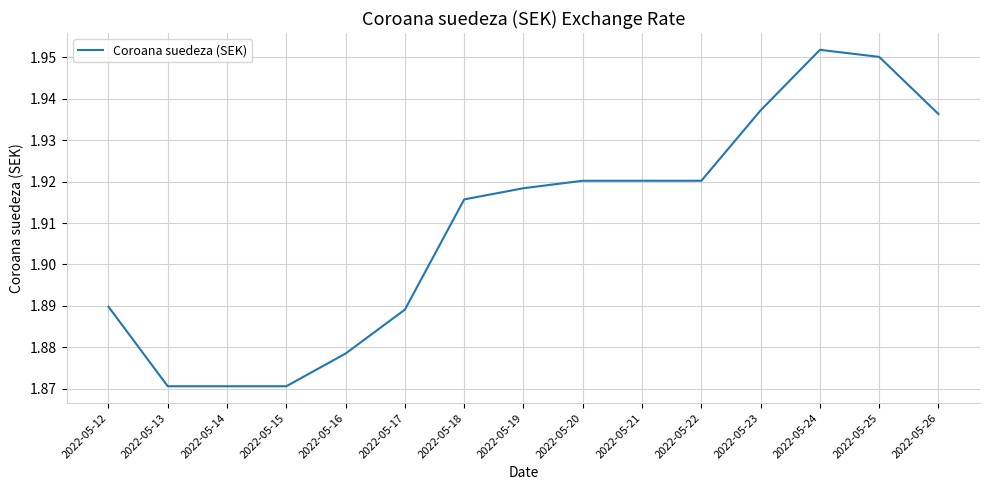

True or false: the data has more than 0 interior local peaks.

True